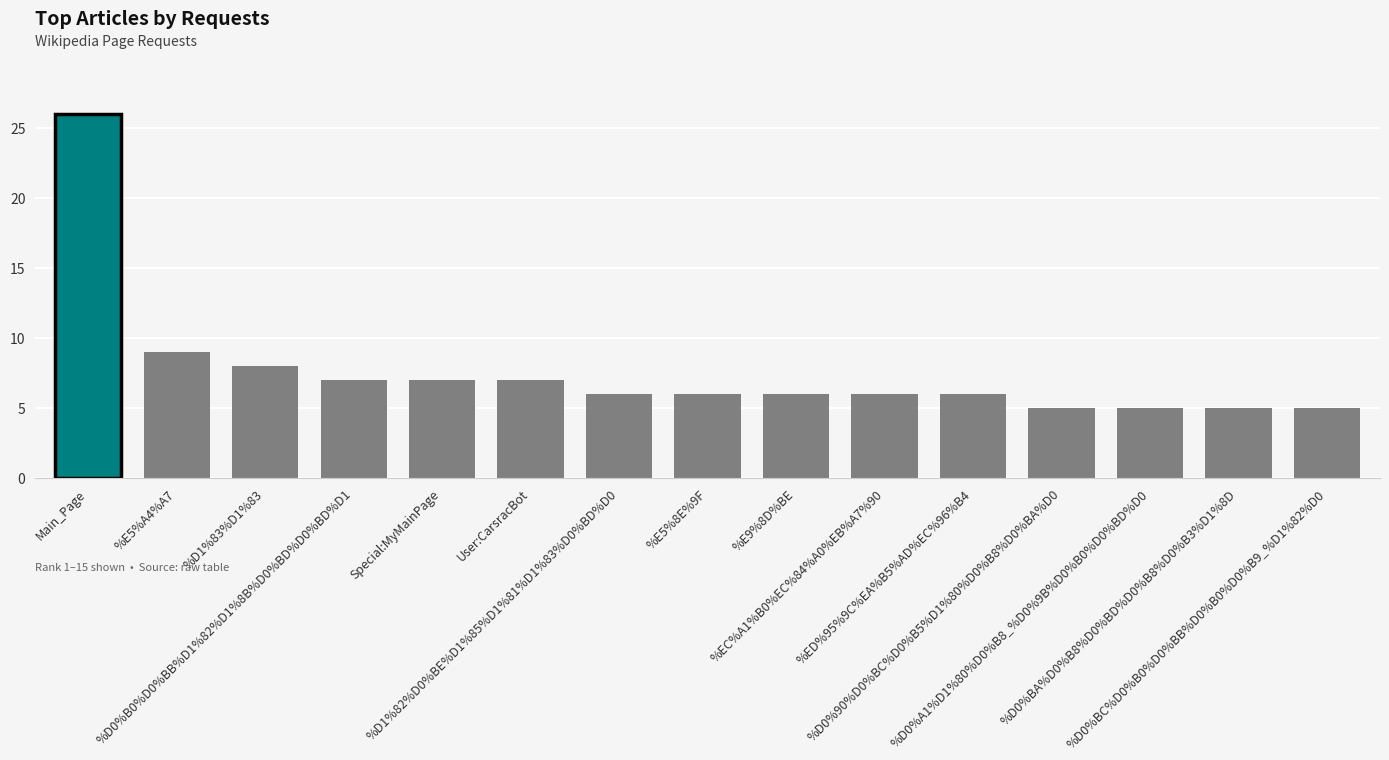

What is the change in value from Main_Page to %D1%82%D0%BE%D1%85%D1%81%D1%83%D0%BD%D0?

-20